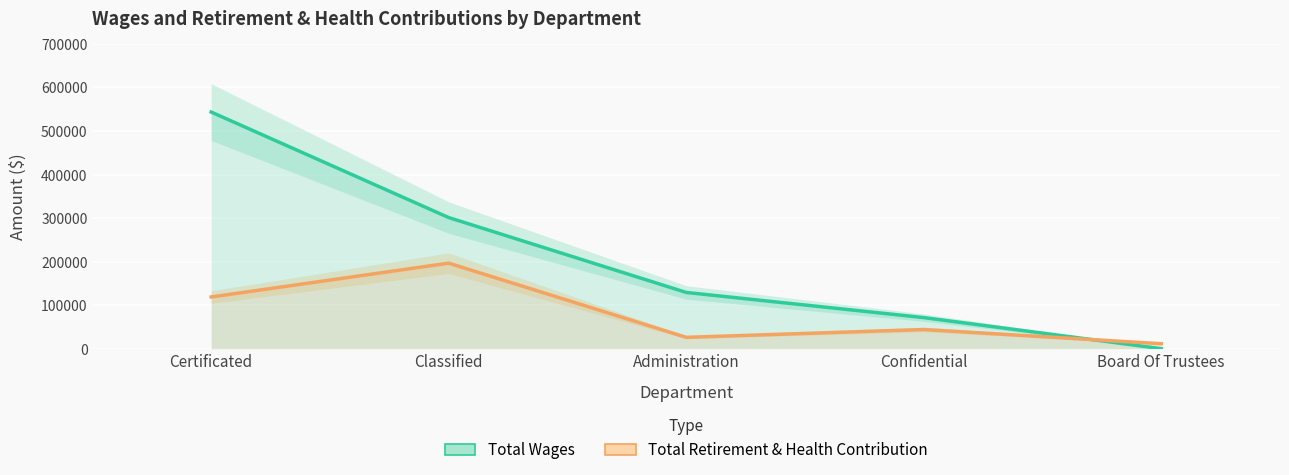

How many categories are shown in the chart?

5